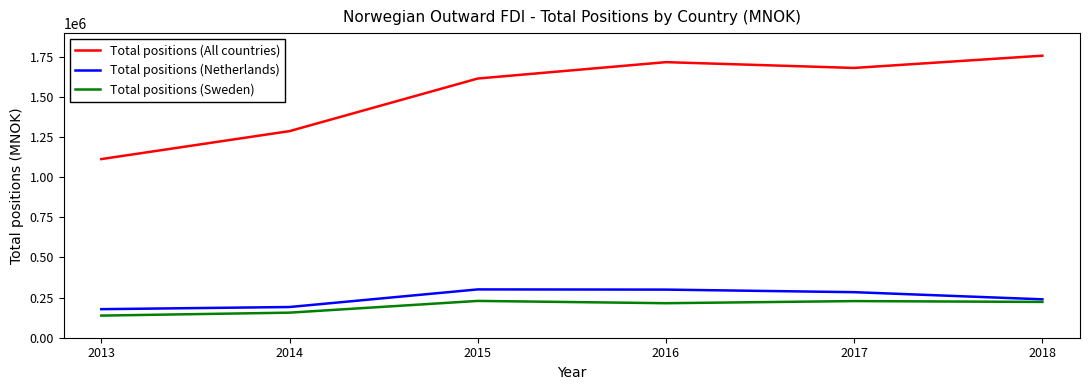

What is the difference between the highest and lowest values at 2016?

1500195